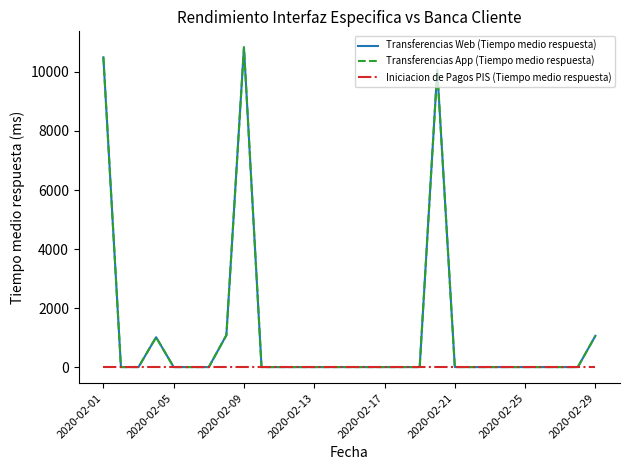

Does the chart display data point markers on the line(s)?

No